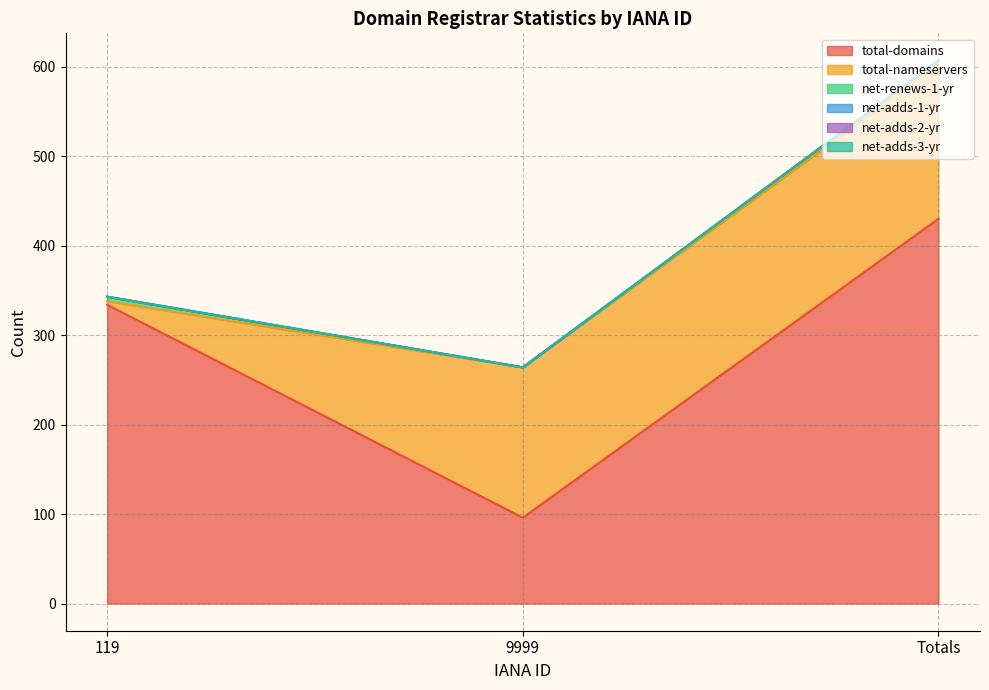

What is the total value across all series at Totals?

607